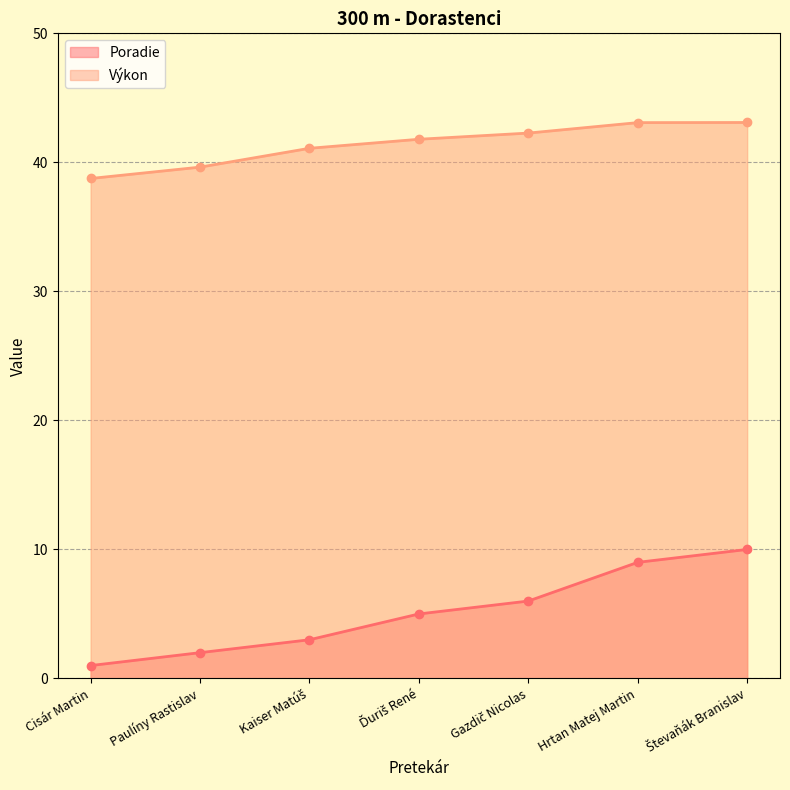

At which label is Poradie closest to 5?

Ďuriš René